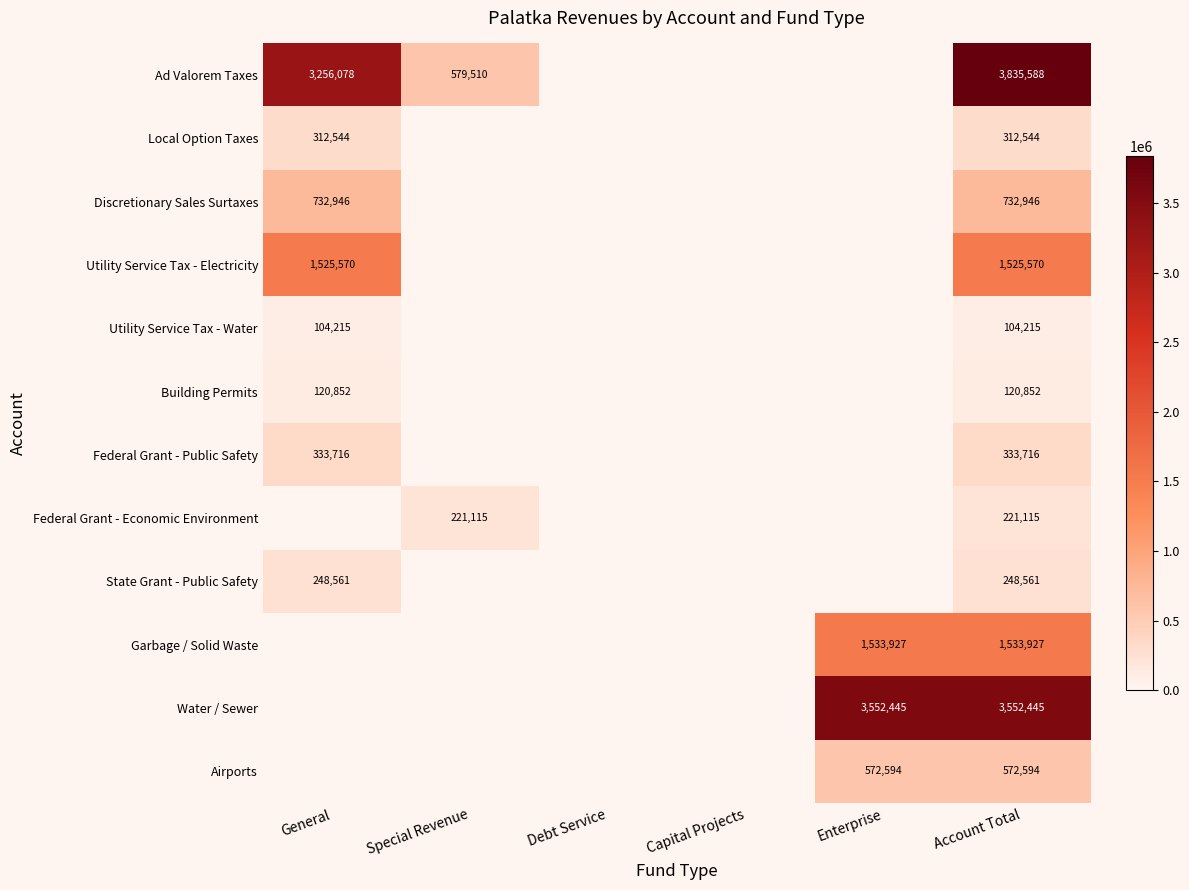

Rank the series at Account Total from highest to lowest value.

Ad Valorem Taxes, Water / Sewer, Garbage / Solid Waste, Utility Service Tax - Electricity, Discretionary Sales Surtaxes, Airports, Federal Grant - Public Safety, Local Option Taxes, State Grant - Public Safety, Federal Grant - Economic Environment, Building Permits, Utility Service Tax - Water